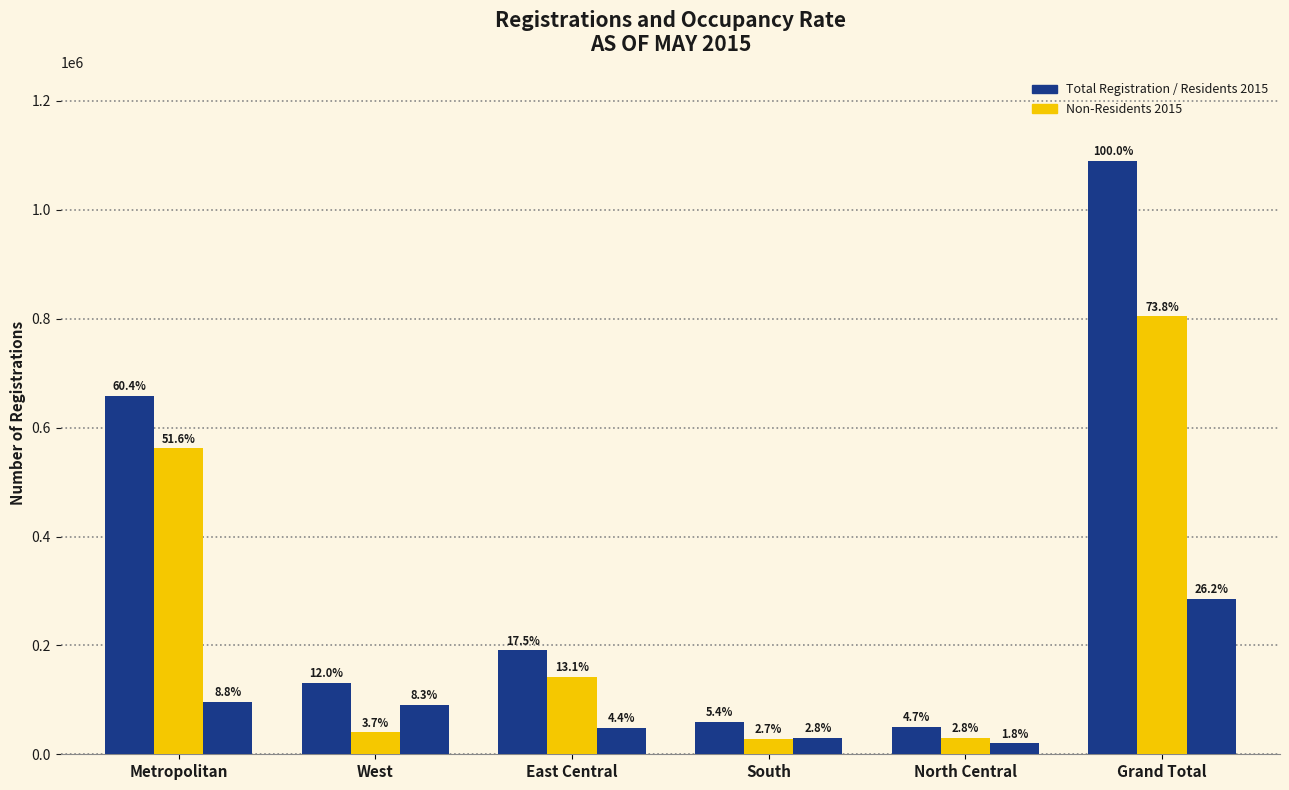

Between Metropolitan and South, which is larger?

Metropolitan